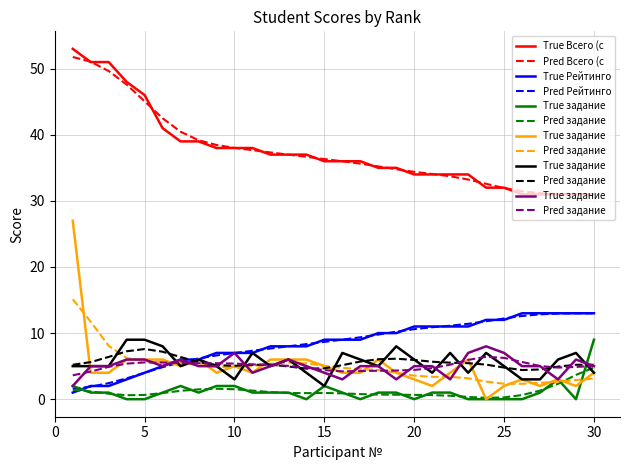

True or false: Pred Рейтинго and Pred Всего (c intersect in this chart.

False